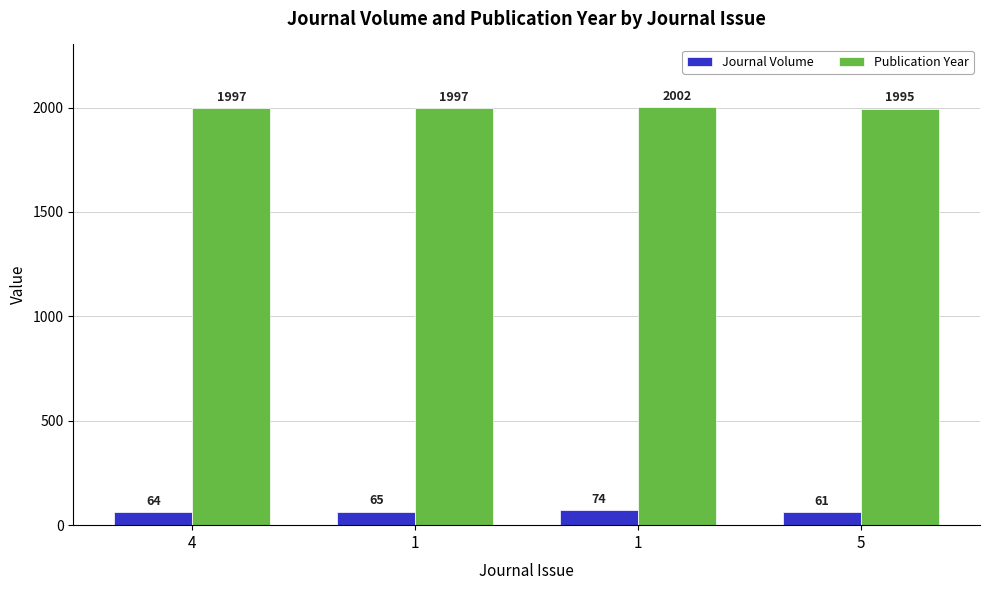

At which category does the chart reach its minimum across all series?

5